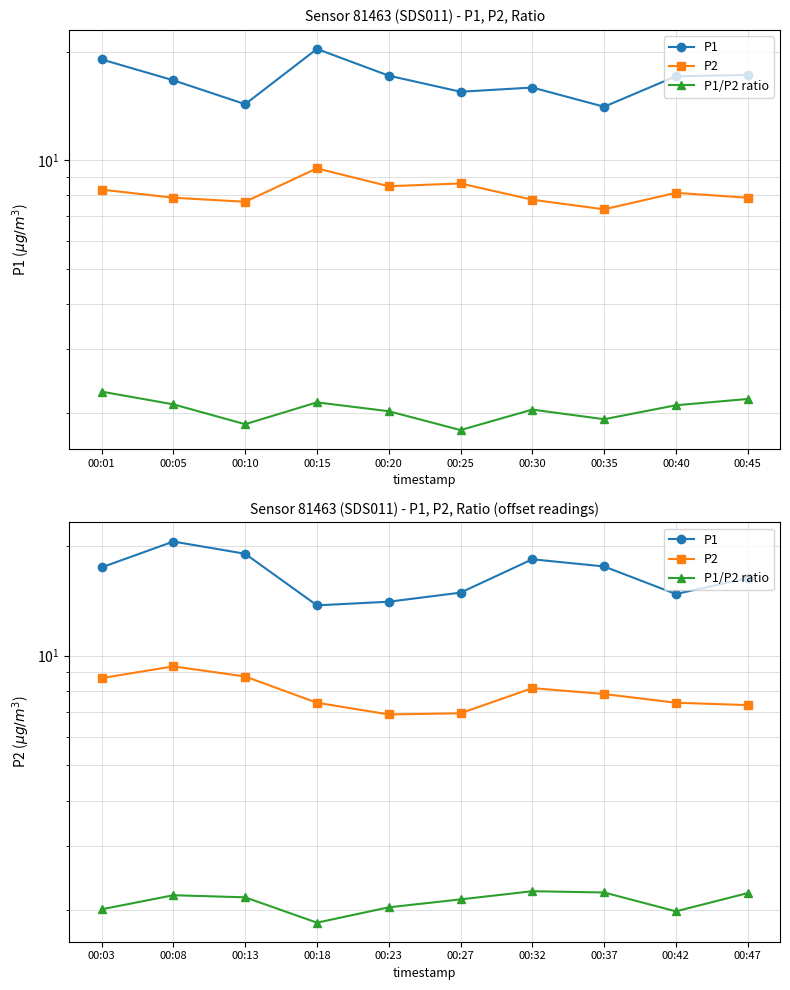

True or false: P1/P2 ratio and P2 intersect in this chart.

False